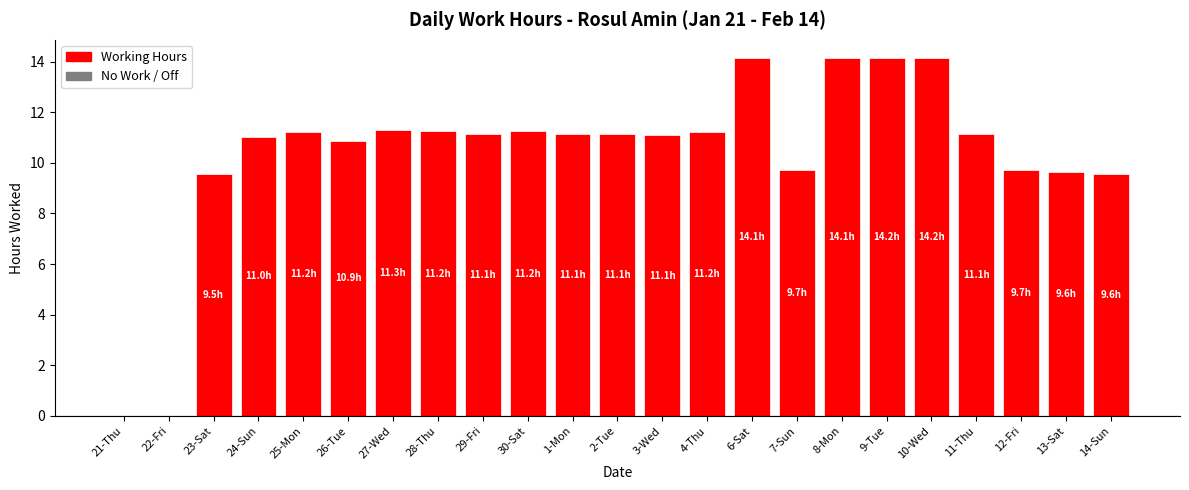

The value at 22-Fri is 0.0. True or false?

True